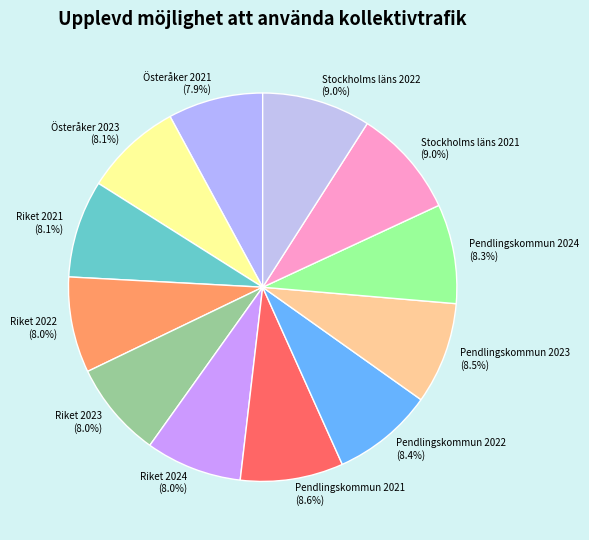

Is it true that Riket 2023 is 20% of the pie?

False